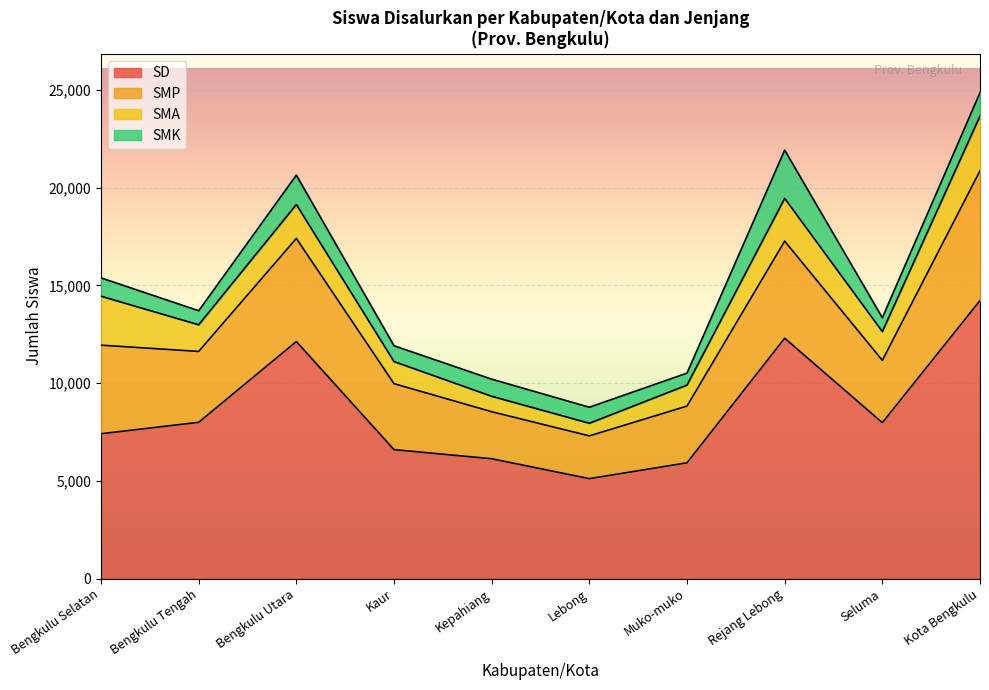

At which category is the sum across all series the highest?

Kota Bengkulu